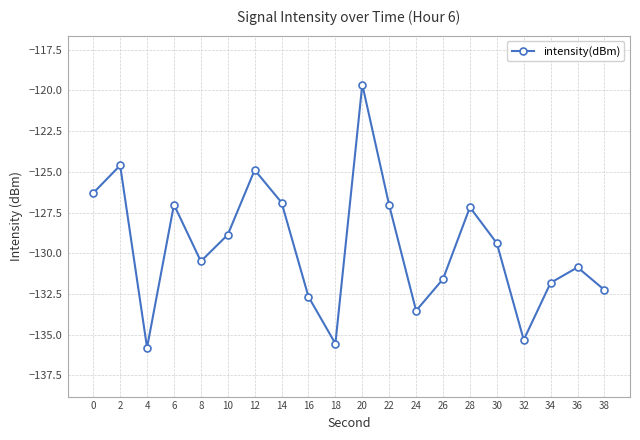

What is the smallest value displayed?

-135.8